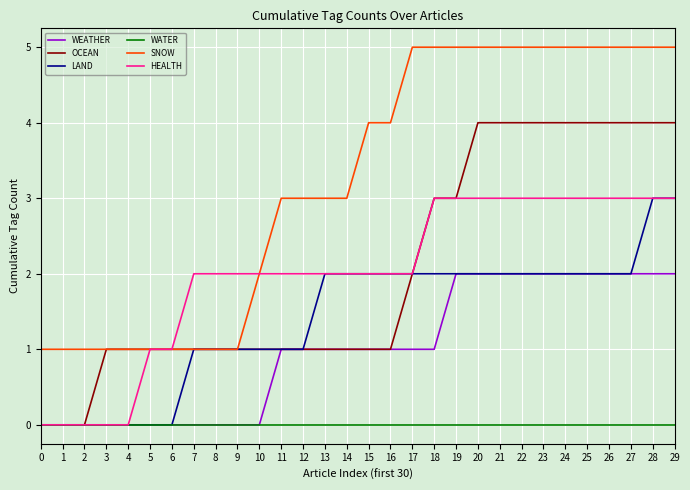

Between 19 and 23, which series saw the biggest shift?

OCEAN